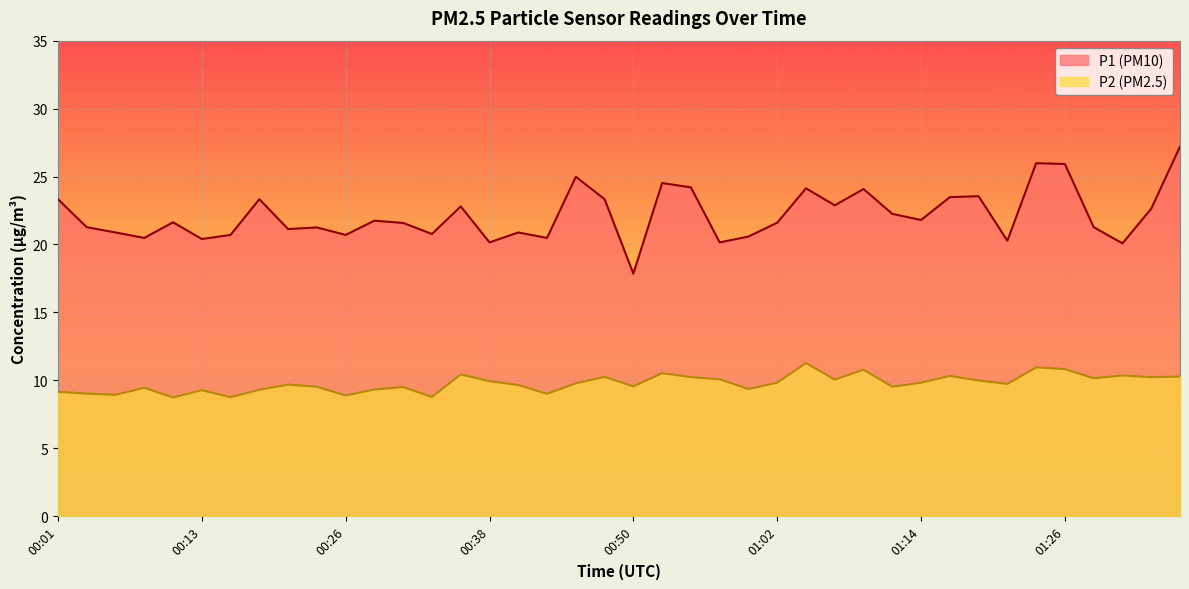

How many values in the P2 series are below 9?

5